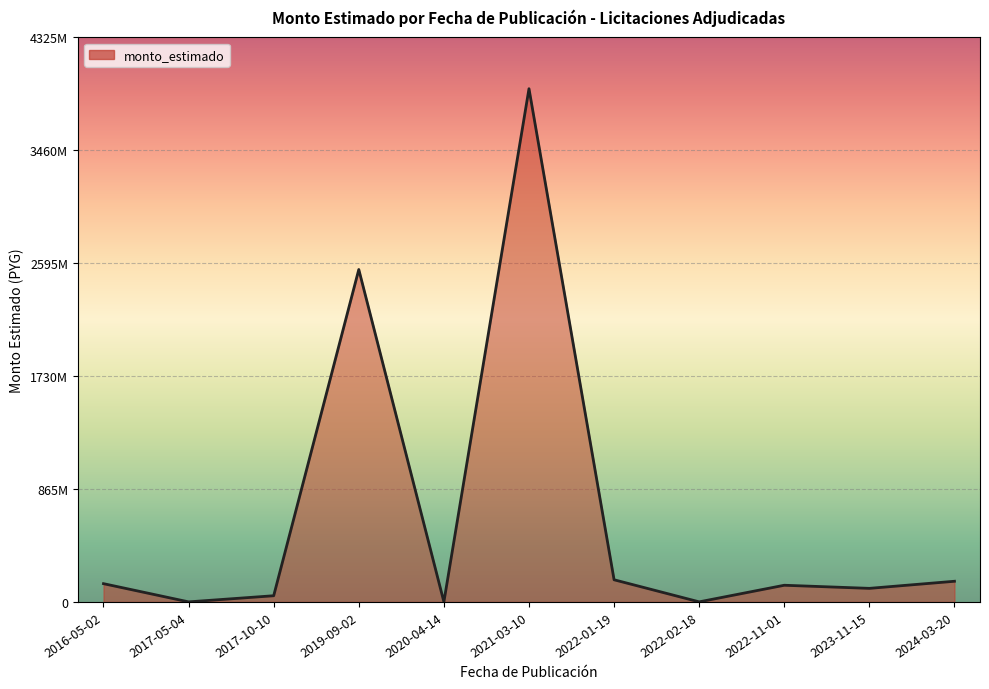

True or false: the data has more than 0 interior local peaks.

True